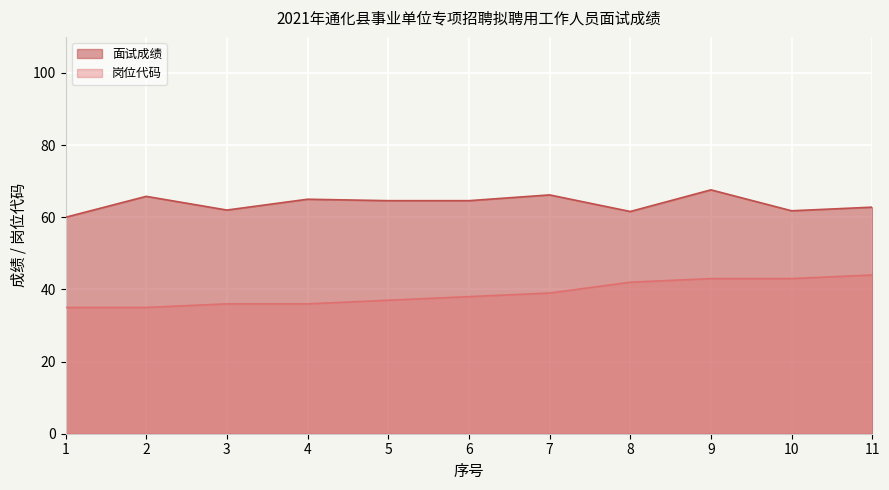

What is the spread (max minus min) of values at 6?

26.6